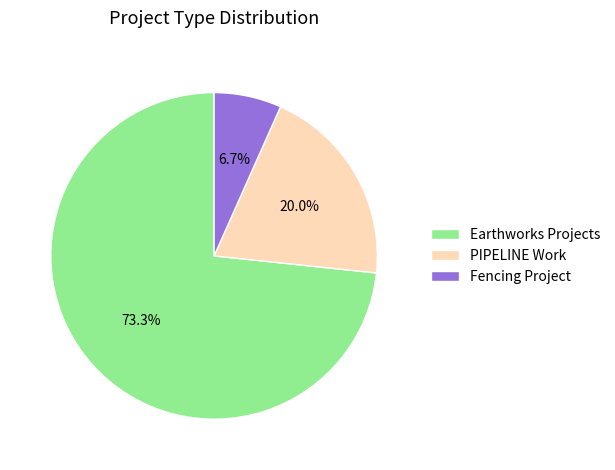

Approximately how many times larger is the value at Fencing Project compared to PIPELINE Work?

0.3